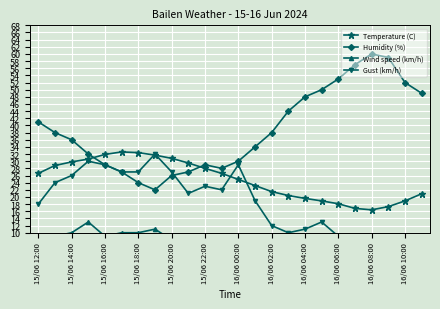

Reading right to left, list all the values displayed in this chart.

Temperature (C): 20.9	18.9	17.3	16.4	16.8	18.1	18.9	19.6	20.4	21.5	23.2	24.9	26.6	28.0	29.5	30.8	31.7	32.4	32.6	31.9	30.6	29.8	28.8	26.6
Humidity (%): 49.0	52.0	59.0	60.0	57.0	53.0	50.0	48.0	44.0	38.0	34.0	30.0	28.0	29.0	27.0	26.0	22.0	24.0	27.0	29.0	32.0	36.0	38.0	41.0
Wind speed (km/h): 3.0	4.0	3.0	0.0	0.0	0.0	4.0	3.0	3.0	4.0	5.0	7.0	9.0	6.0	8.0	8.0	11.0	10.0	10.0	9.0	13.0	10.0	9.0	7.0
Gust (km/h): 9.0	9.0	7.0	6.0	6.0	9.0	13.0	11.0	10.0	12.0	19.0	29.0	22.0	23.0	21.0	27.0	32.0	27.0	27.0	29.0	30.0	26.0	24.0	18.0